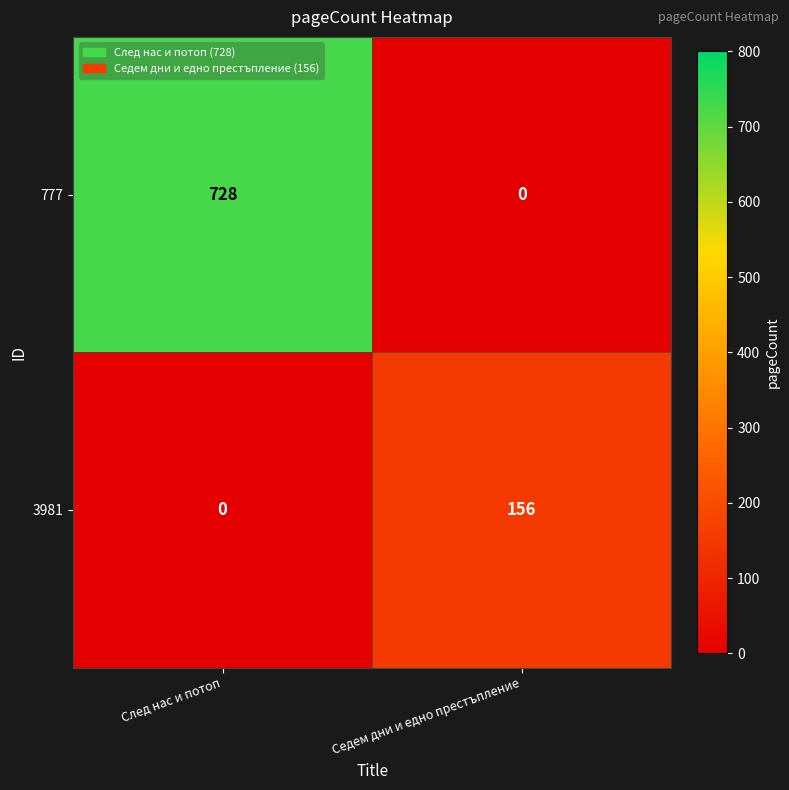

Which category has the highest value across all series?

След нас и потоп